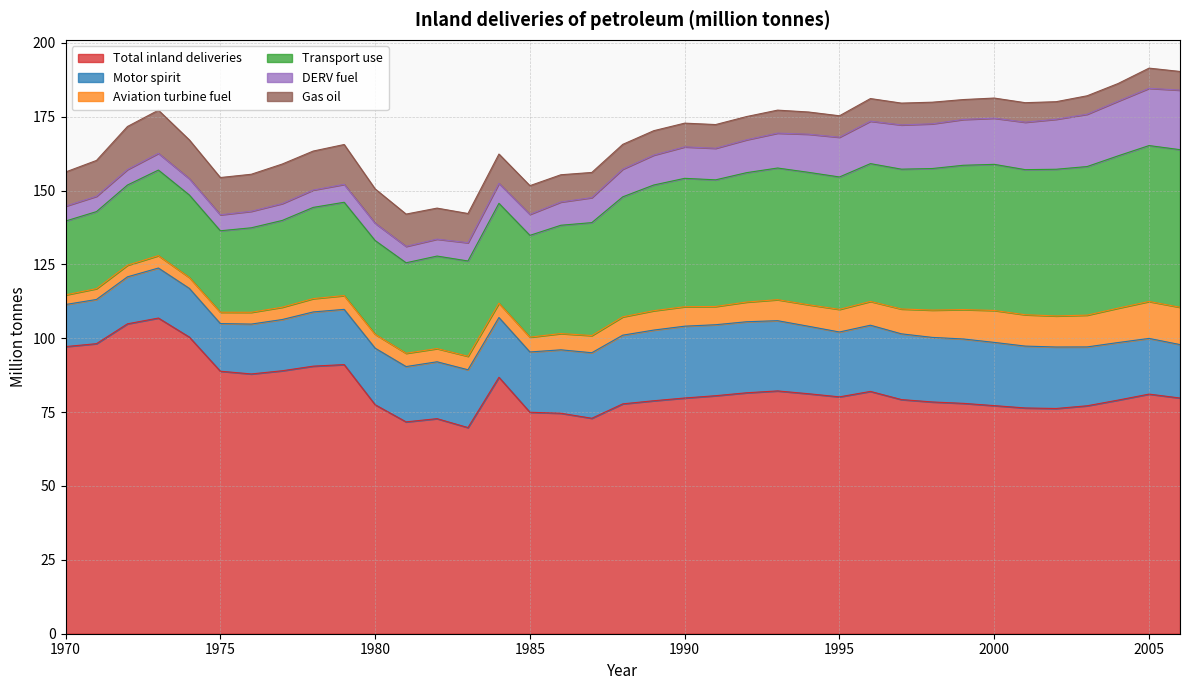

Is the value of Aviation turbine fuel at 1976 greater than the value of Motor spirit at 1998?

No